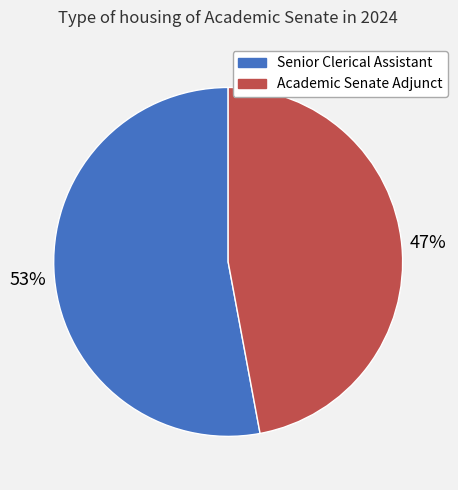

To the nearest percent, what is the difference between the largest and smallest slice percentages?

6%